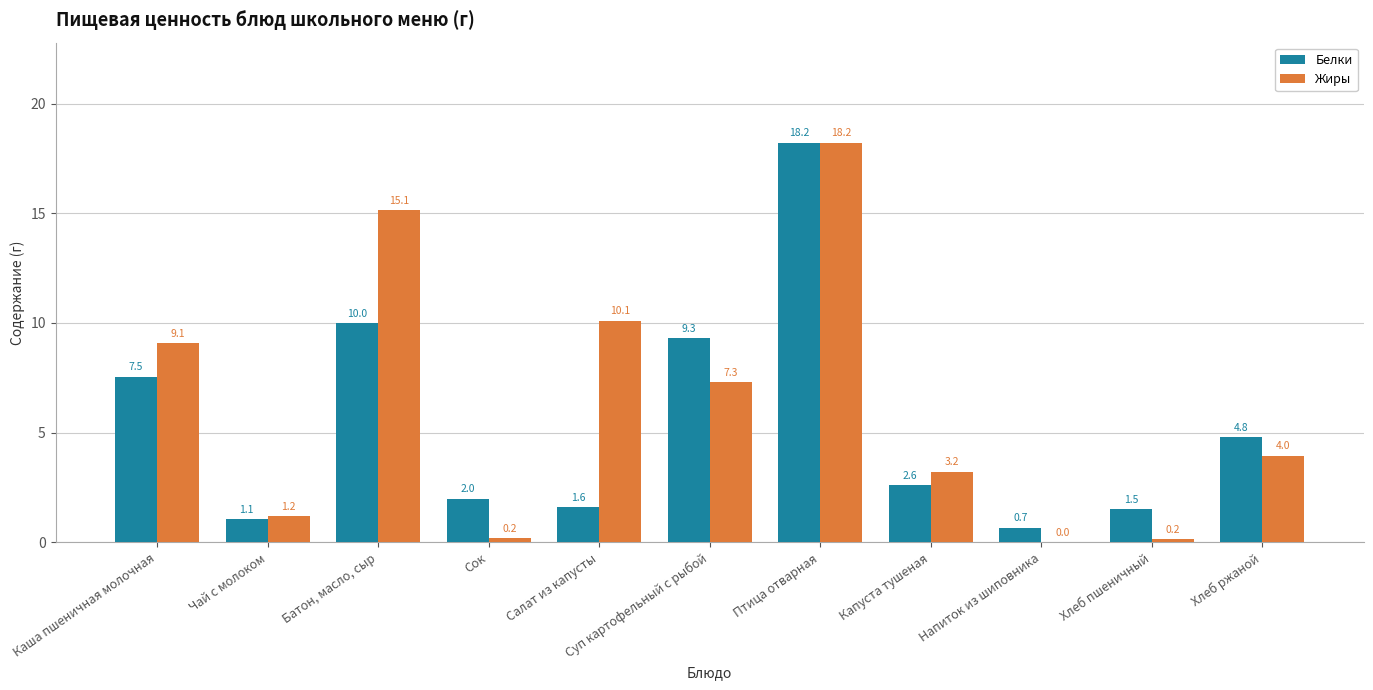

What is the average value of the Жиры series?

6.2